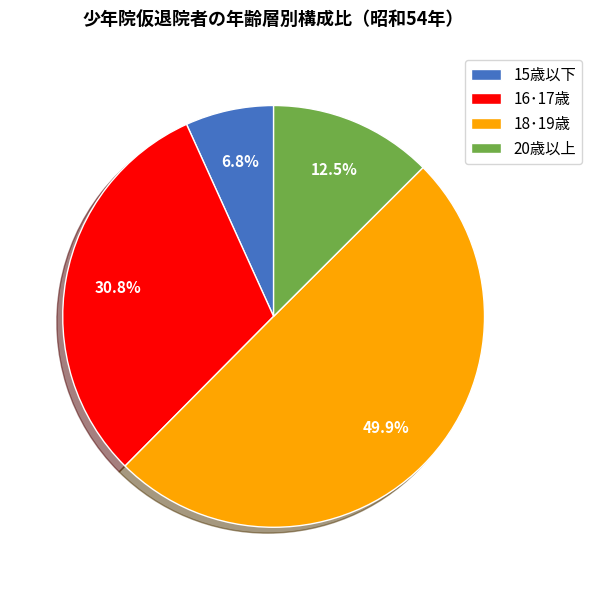

To the nearest percent, what is the difference between the 18･19歳 and 20歳以上 slice percentages?

37%